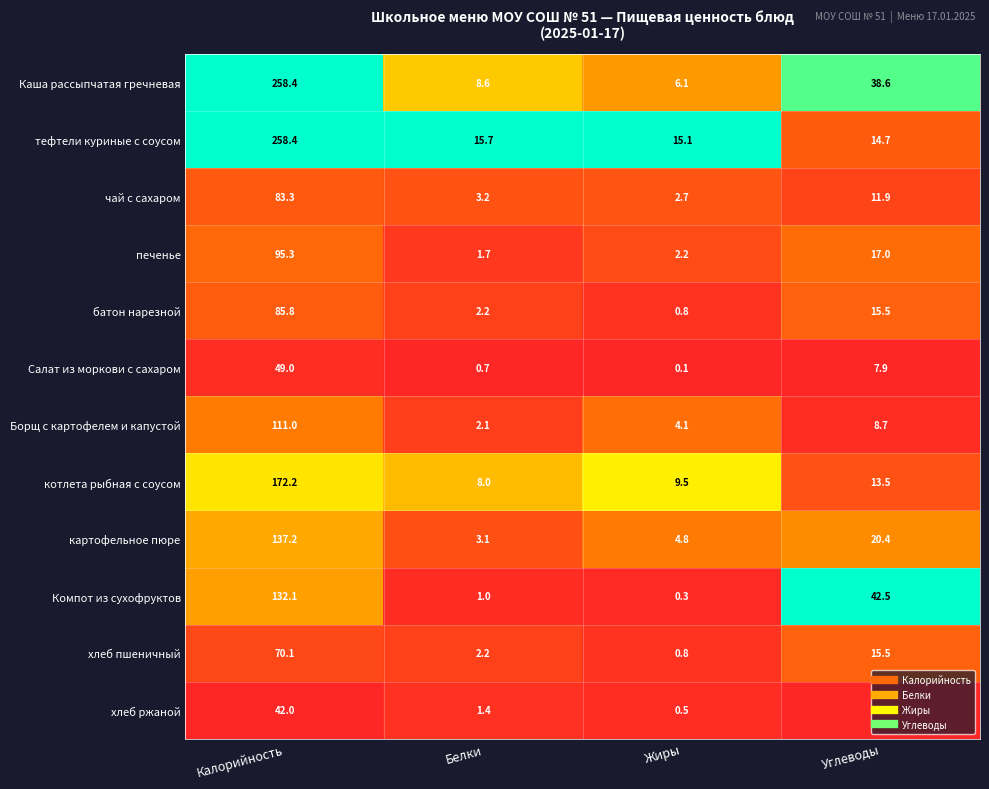

The value of картофельное пюре at Жиры is 6.9. True or false?

False